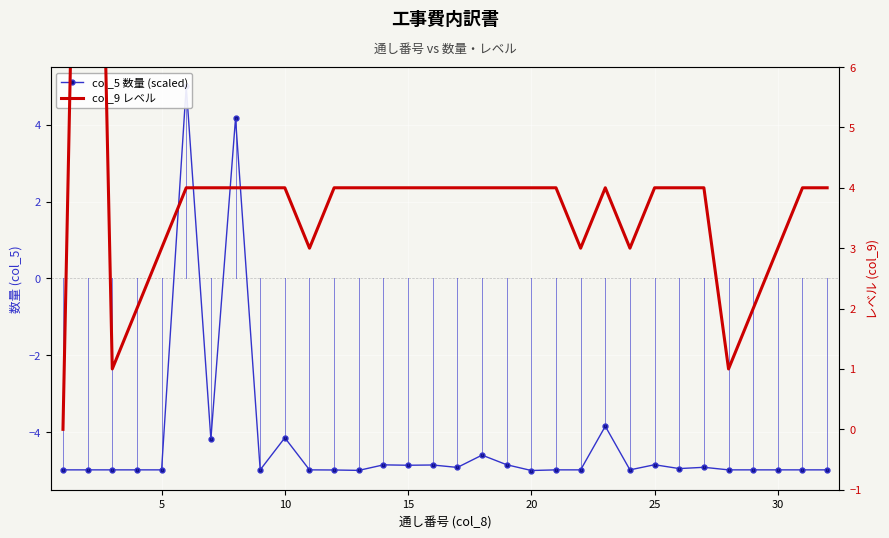

Rank the series by their maximum value, from lowest to highest.

col_5 数量 (scaled), col_9 レベル